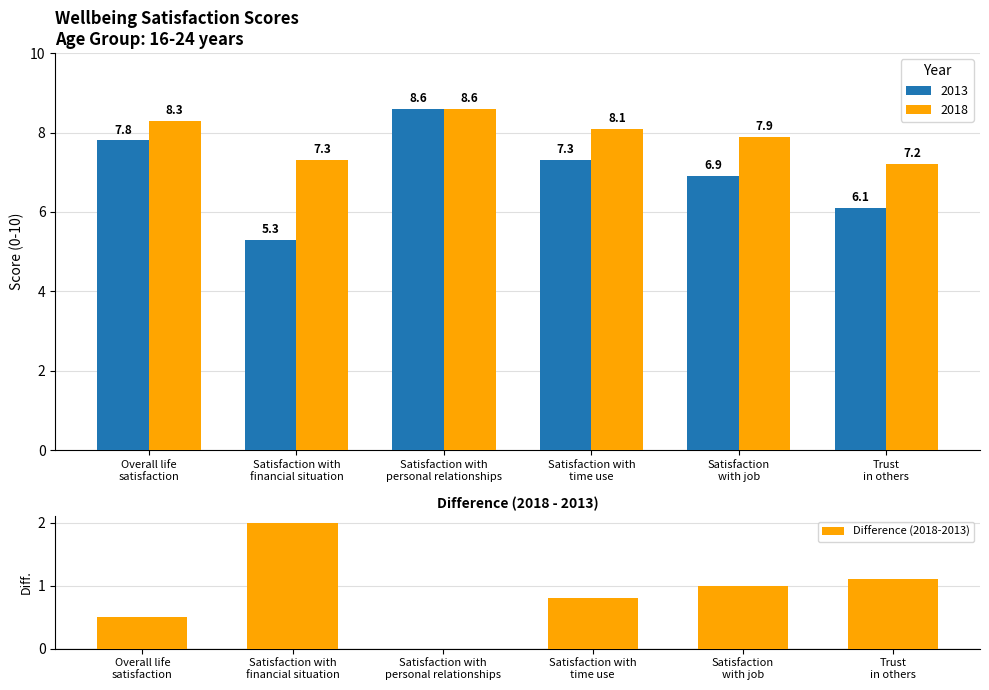

What is the average value of the 2018 series?

7.9